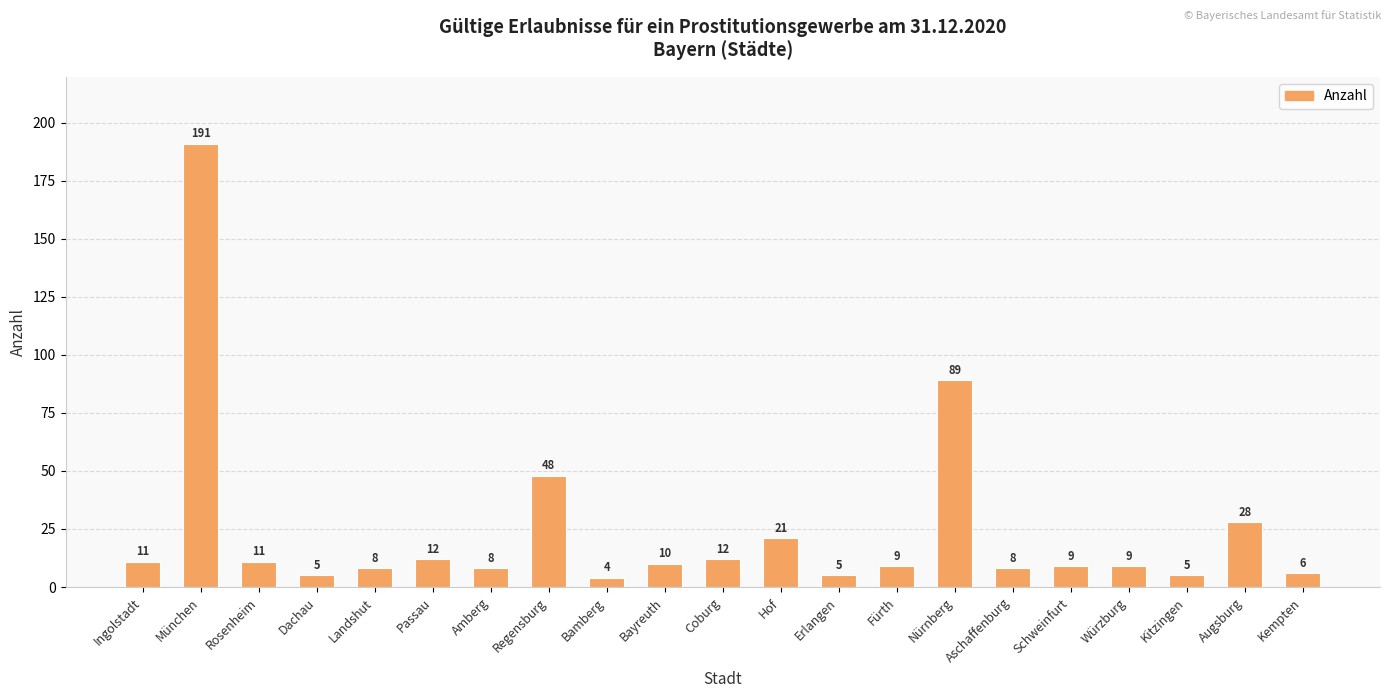

What is the change in value from Regensburg to Fürth?

-39